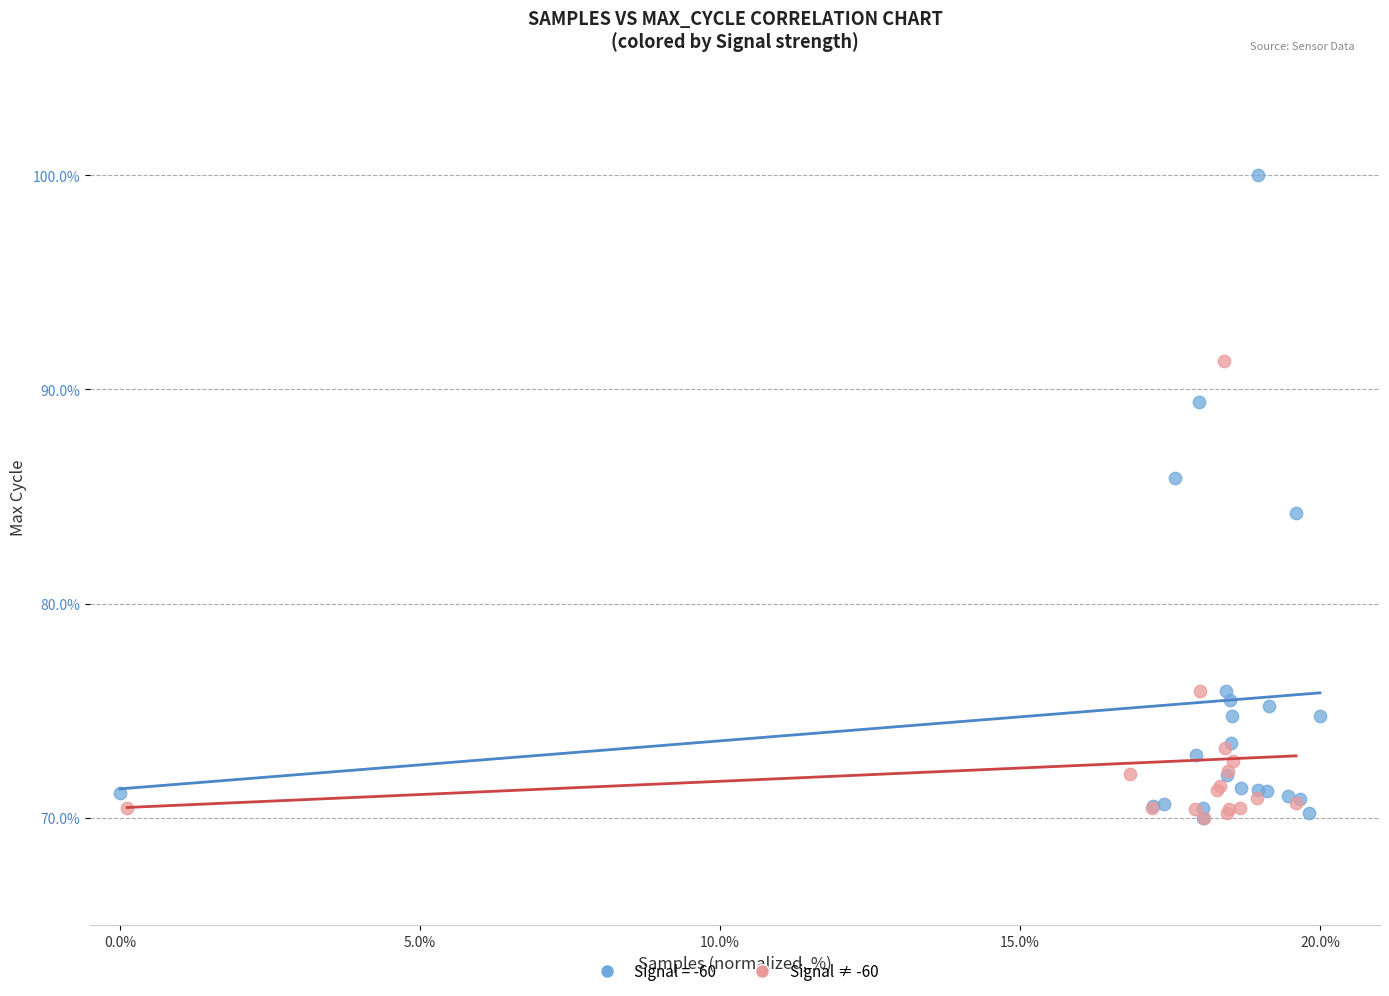

Which series has the largest Y range (max minus min)?

Signal = -60